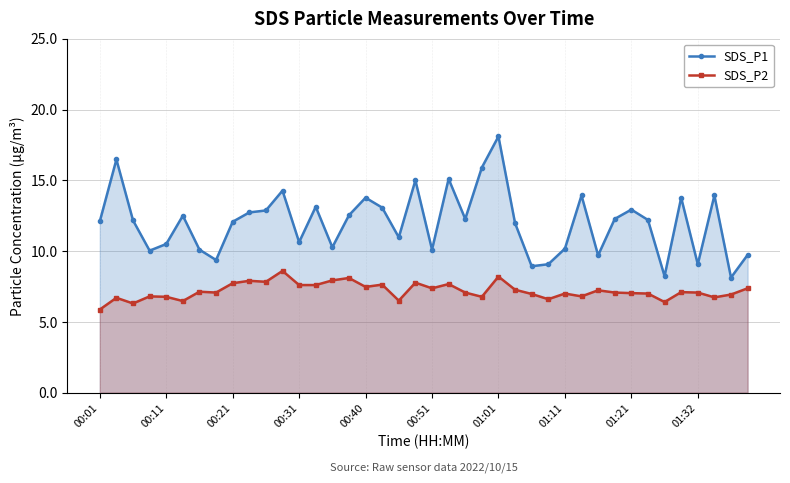

At which label does SDS_P1 reach its peak?

01:01